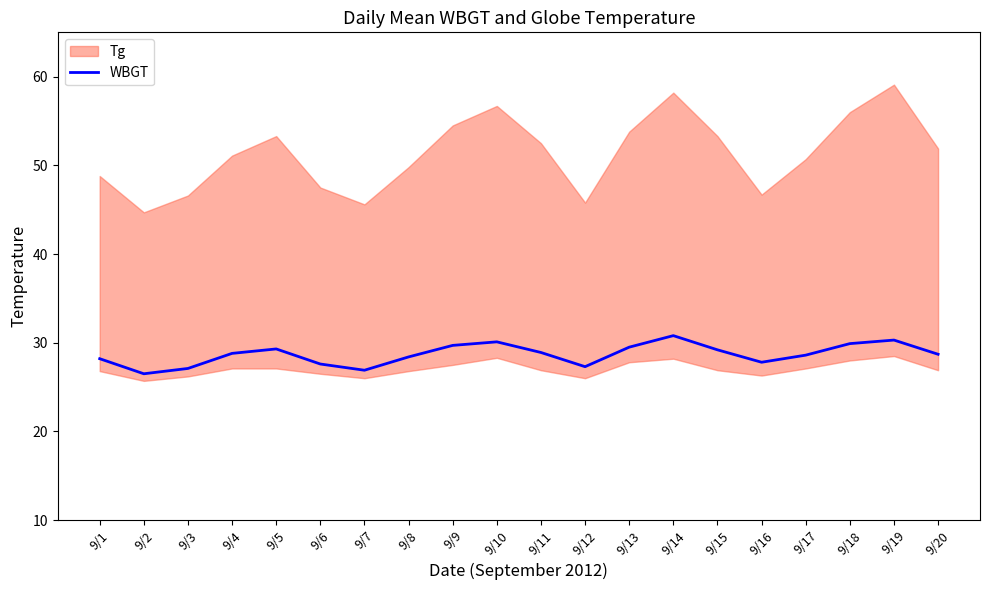

Approximately how many times larger is the value at 9/16 compared to 9/13?

0.9